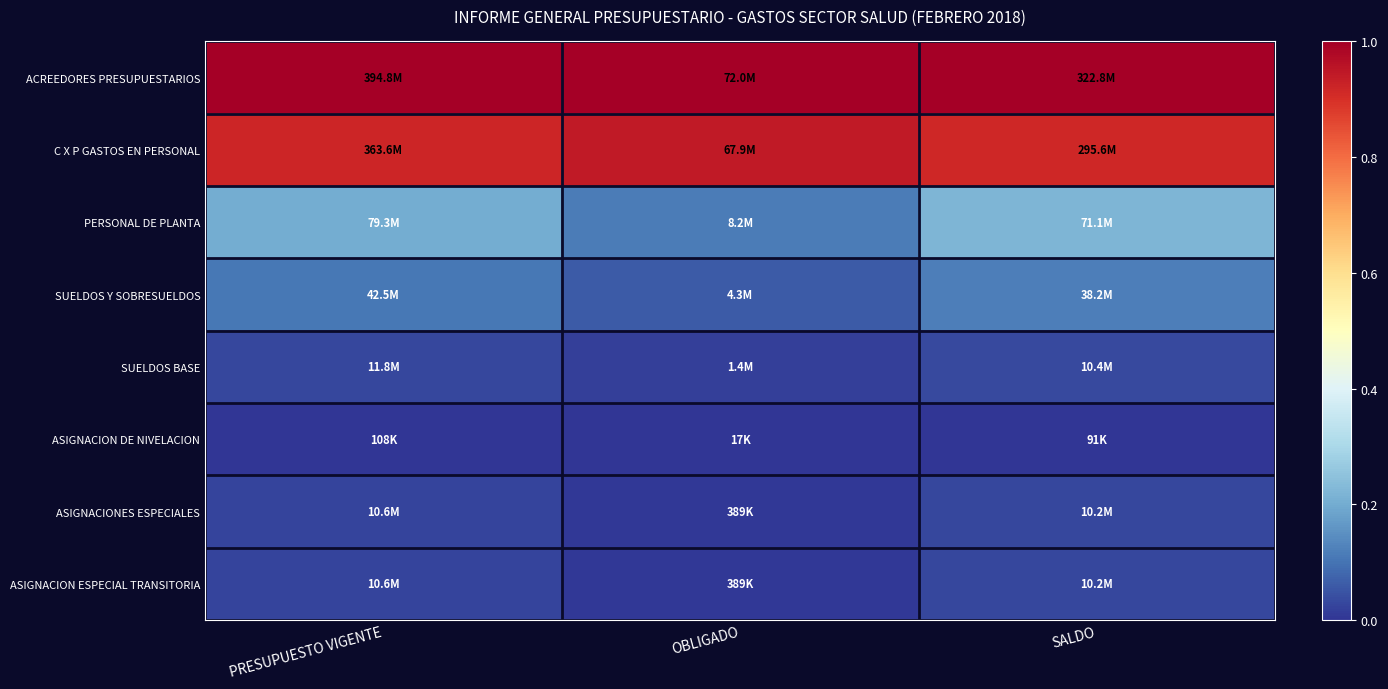

How many data points does each series have?

3